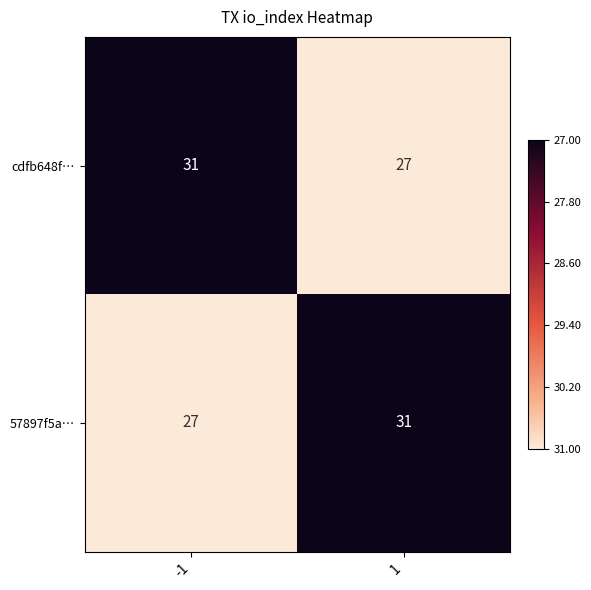

Reading right to left, extract all data points from this chart.

cdfb648f…: 1=27	-1=31
57897f5a…: 1=31	-1=27